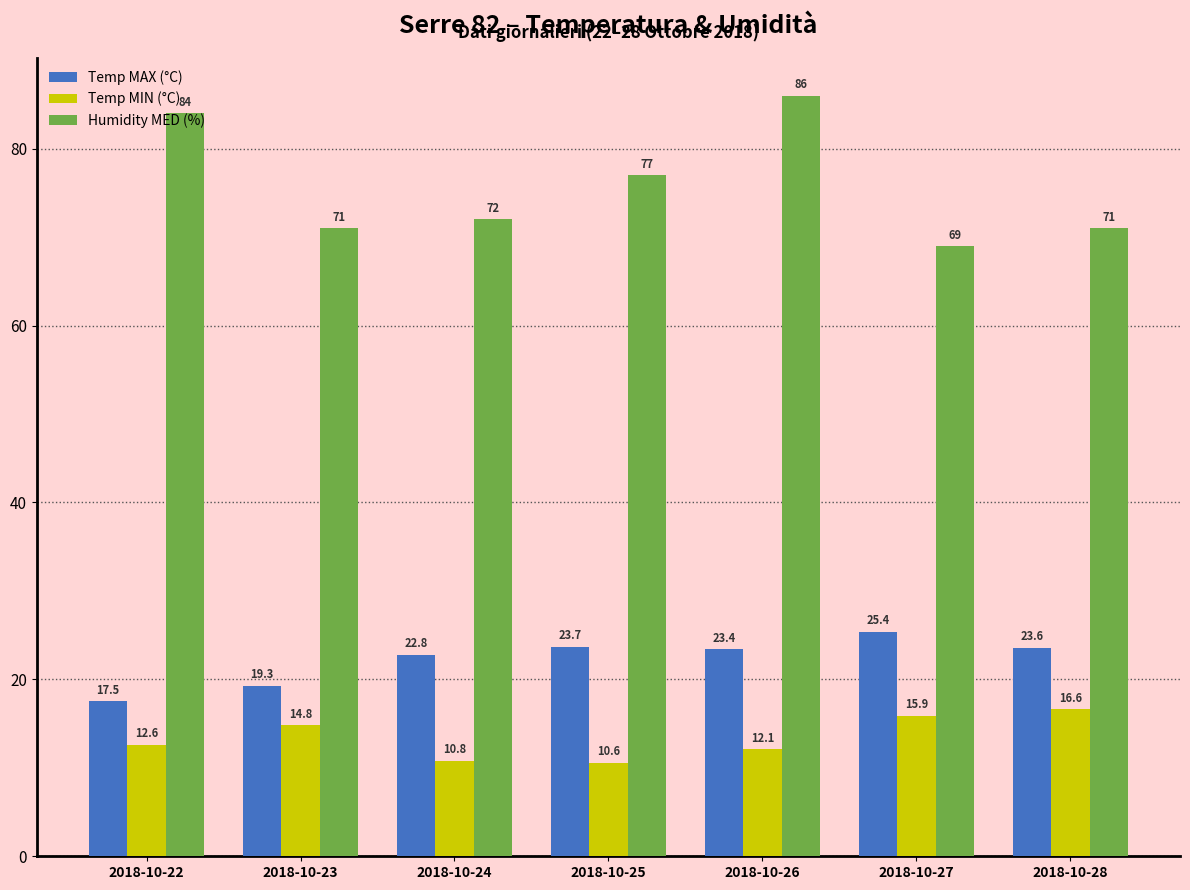

The Temp MIN (°C) series shows 9.3 at 2018-10-28. True or false?

False